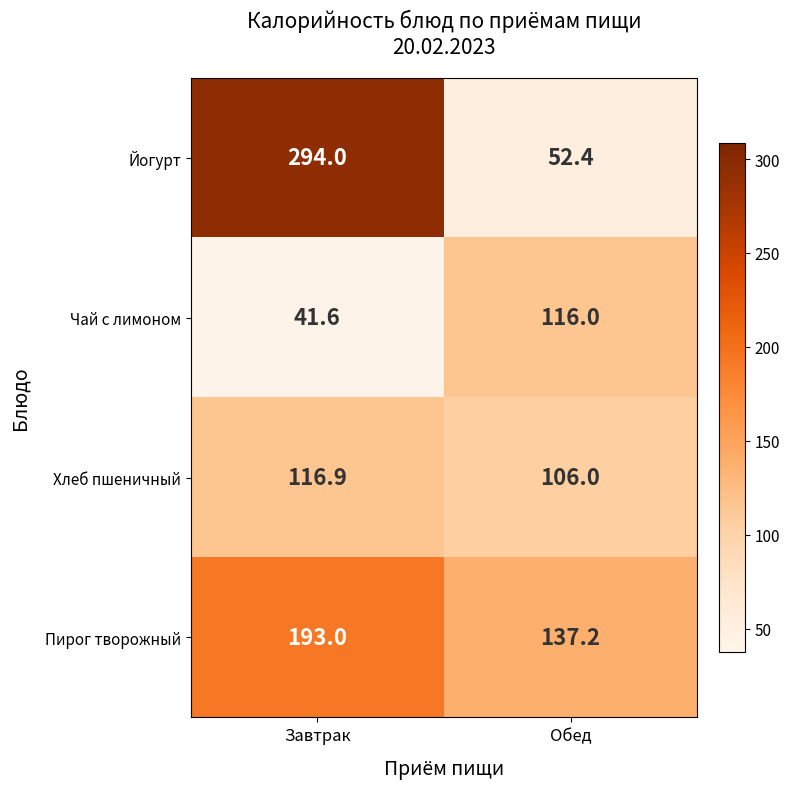

Reading left to right, list all the values displayed in this chart.

Йогурт: Завтрак=294.0	Обед=52.4
Чай с лимоном: Завтрак=41.6	Обед=116.0
Хлеб пшеничный: Завтрак=116.9	Обед=106.0
Пирог творожный: Завтрак=193.0	Обед=137.2